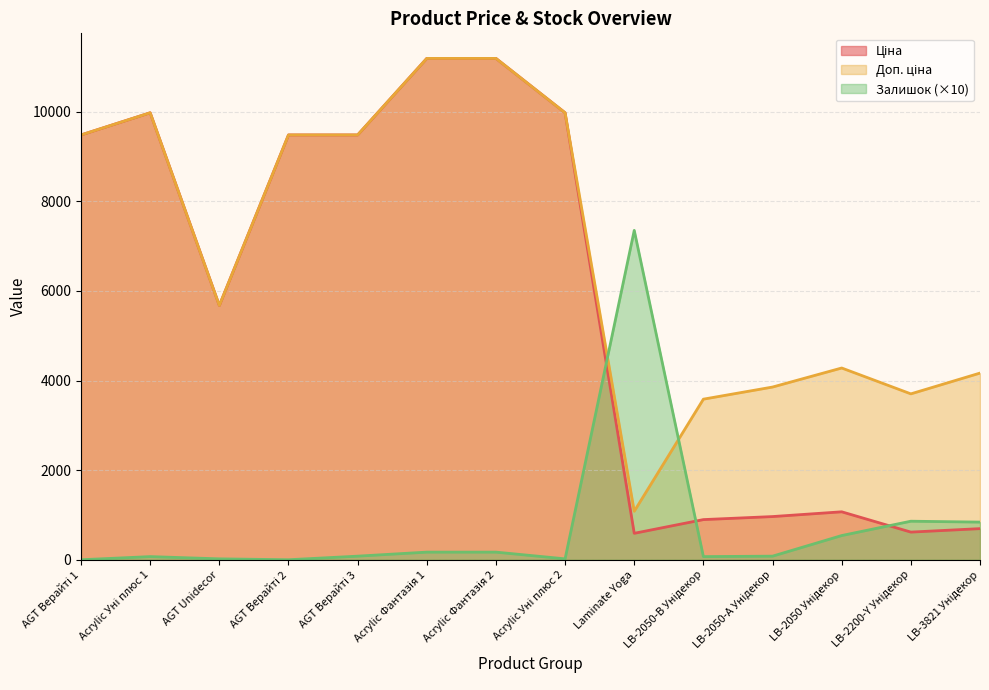

At which category does Ціна reach its first local peak?

Acrylic Уні плюс 1